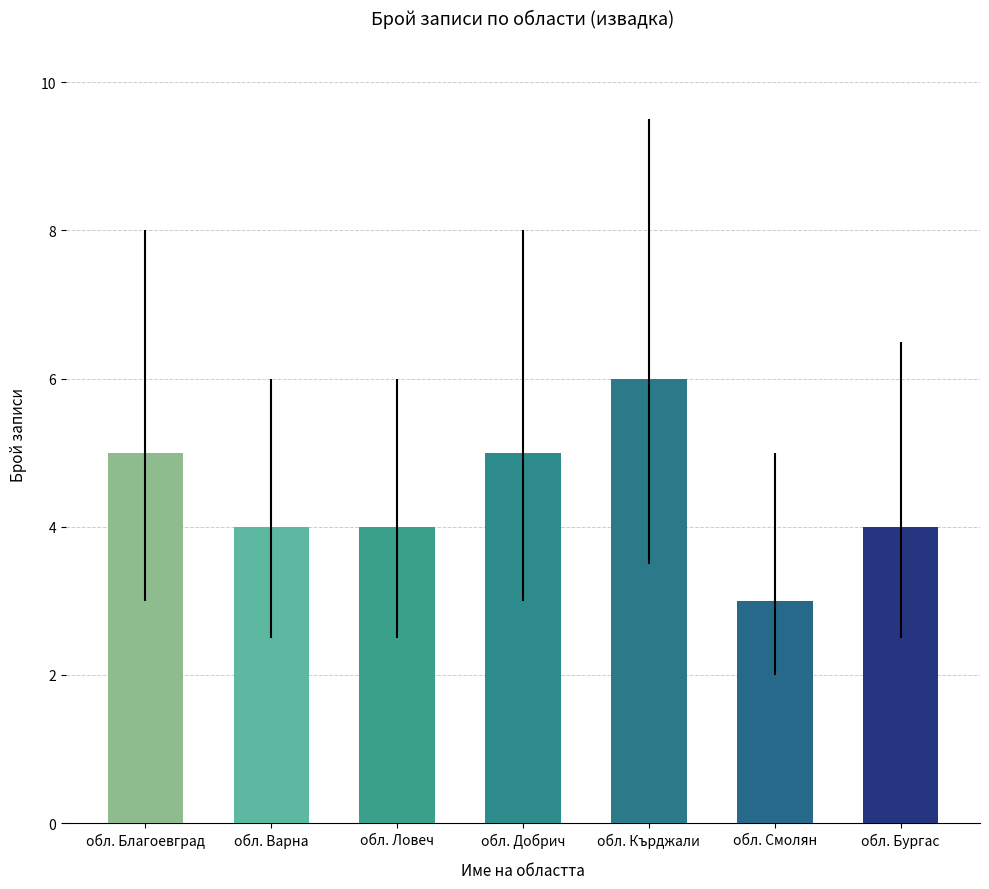

At which category does the chart reach its peak across all series?

обл. Кърджали